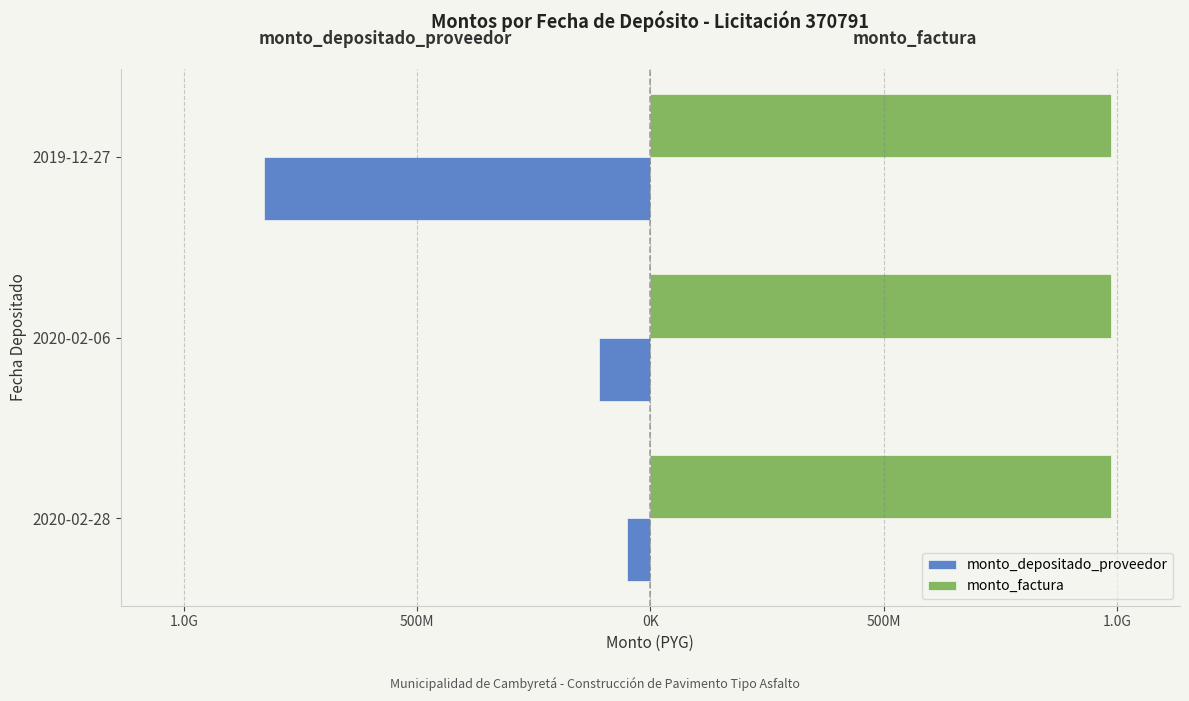

List the series in order of their overall mean, lowest first.

monto_depositado_proveedor, monto_factura